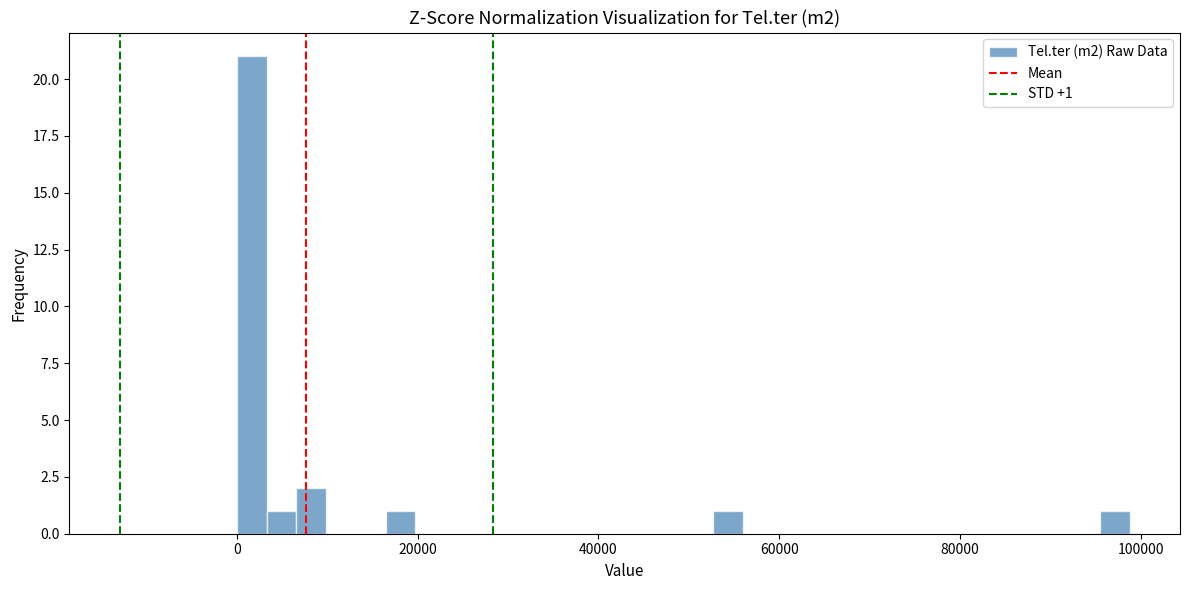

Read against the x-axis, roughly where is the centre of the tallest bar?

2000